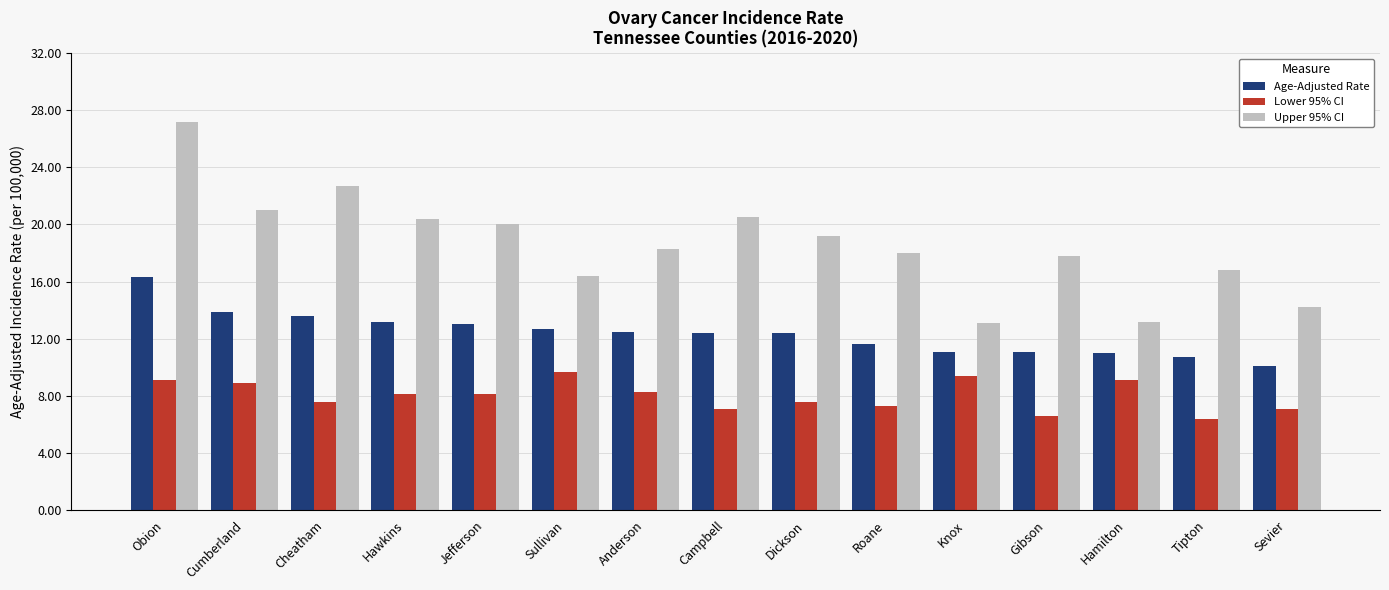

What is the spread (max minus min) of values at Cheatham?

15.1